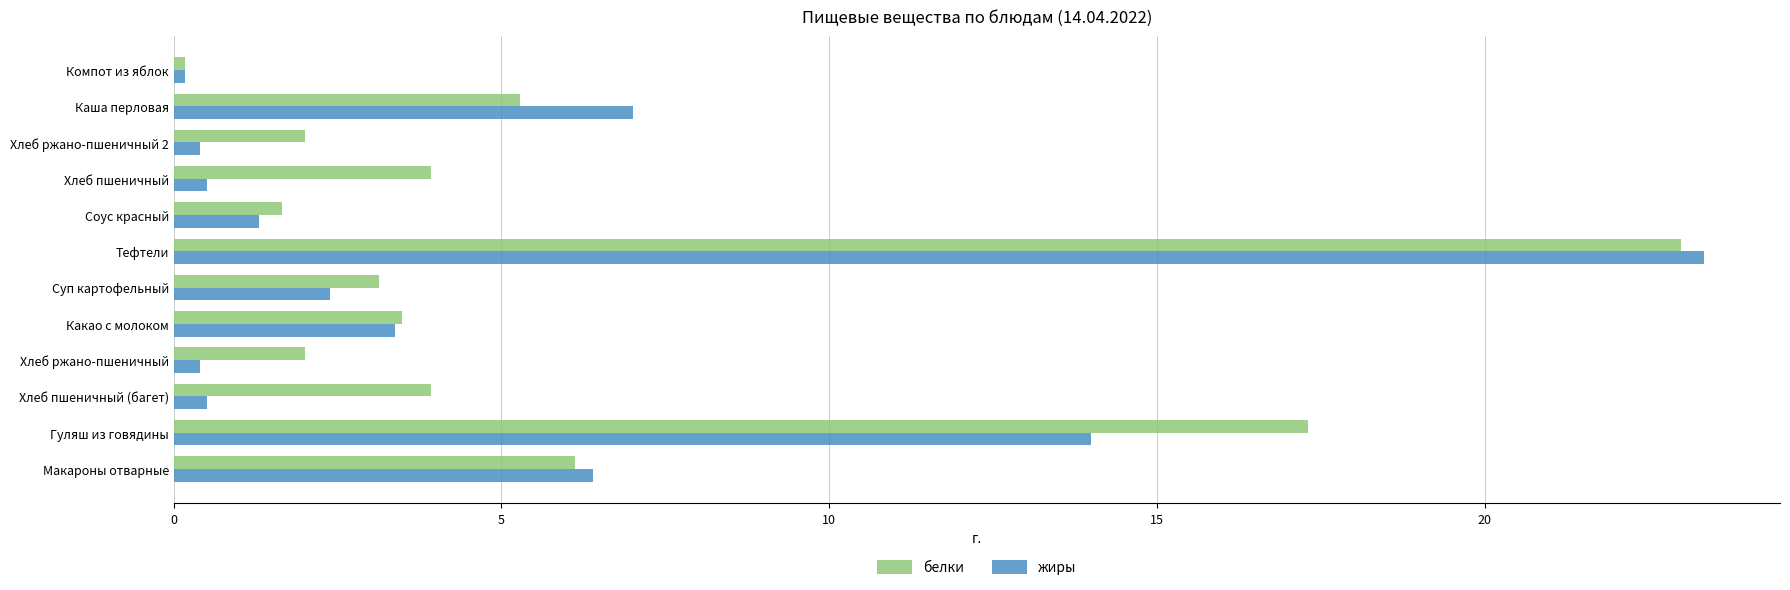

Rank the series by their average value, from lowest to highest.

жиры, белки